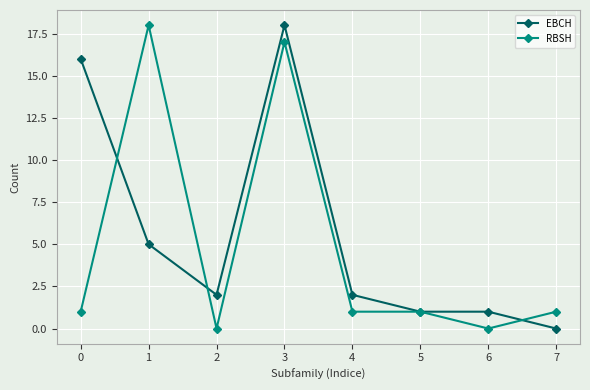

What is the sum of the RBSH values at 1 and 3?

35